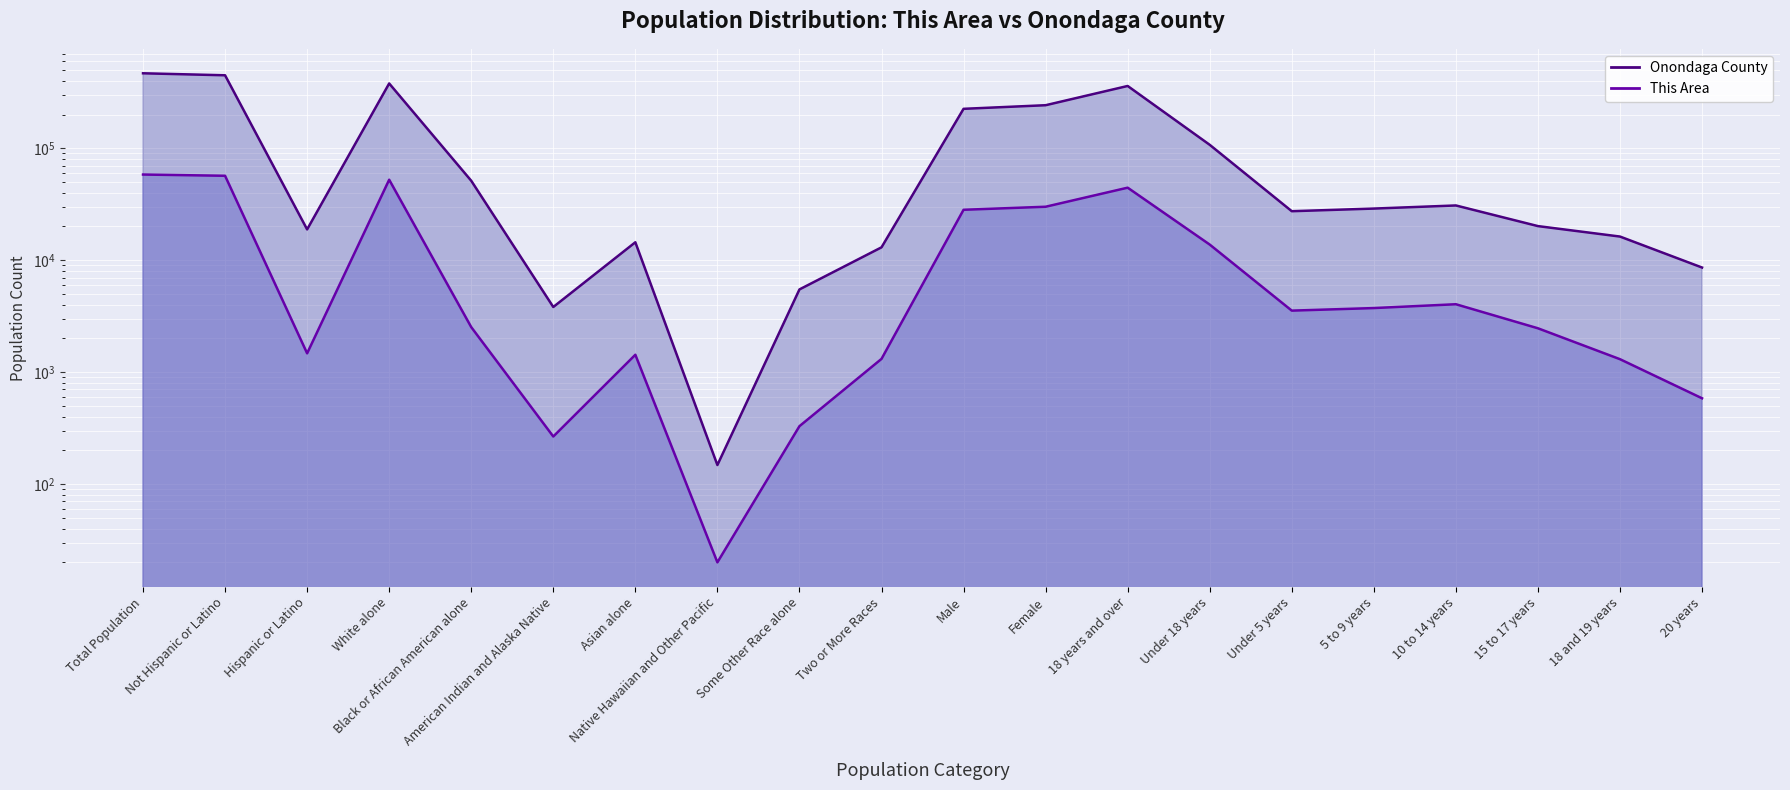

Rank the series by their maximum value, from highest to lowest.

Onondaga County, This Area